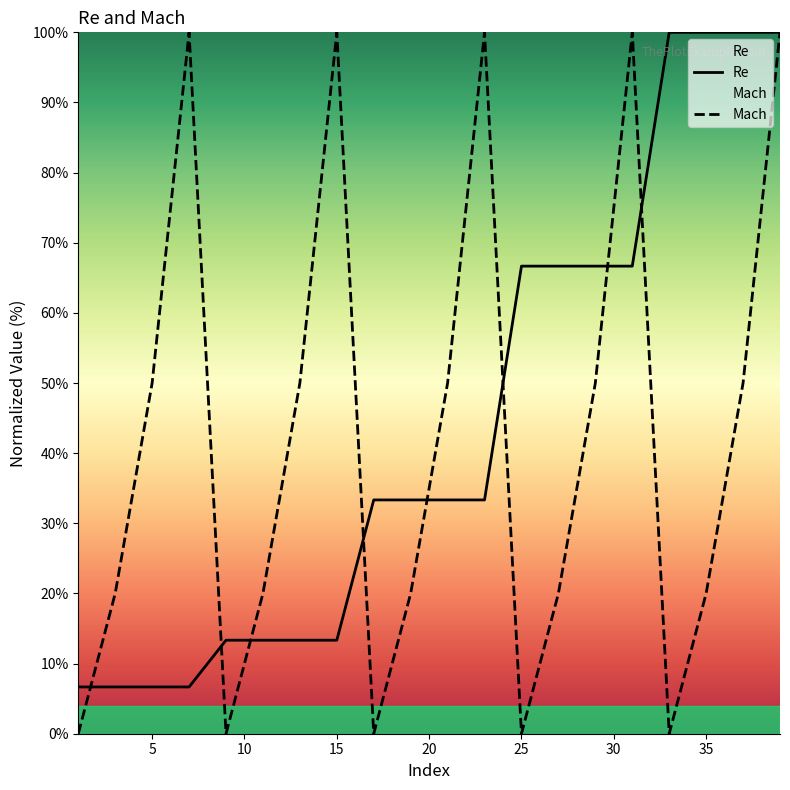

Which series has the widest spread of values?

Mach